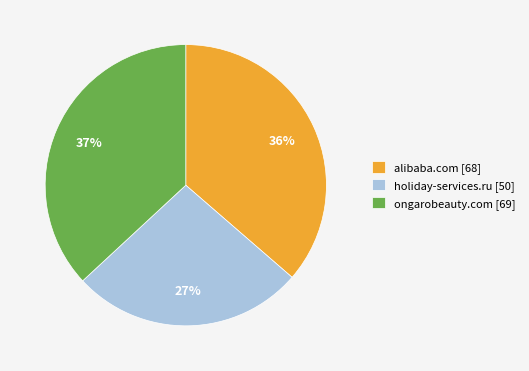

Approximately how many times larger is the value at alibaba.com [68] compared to ongarobeauty.com [69]?

1.0